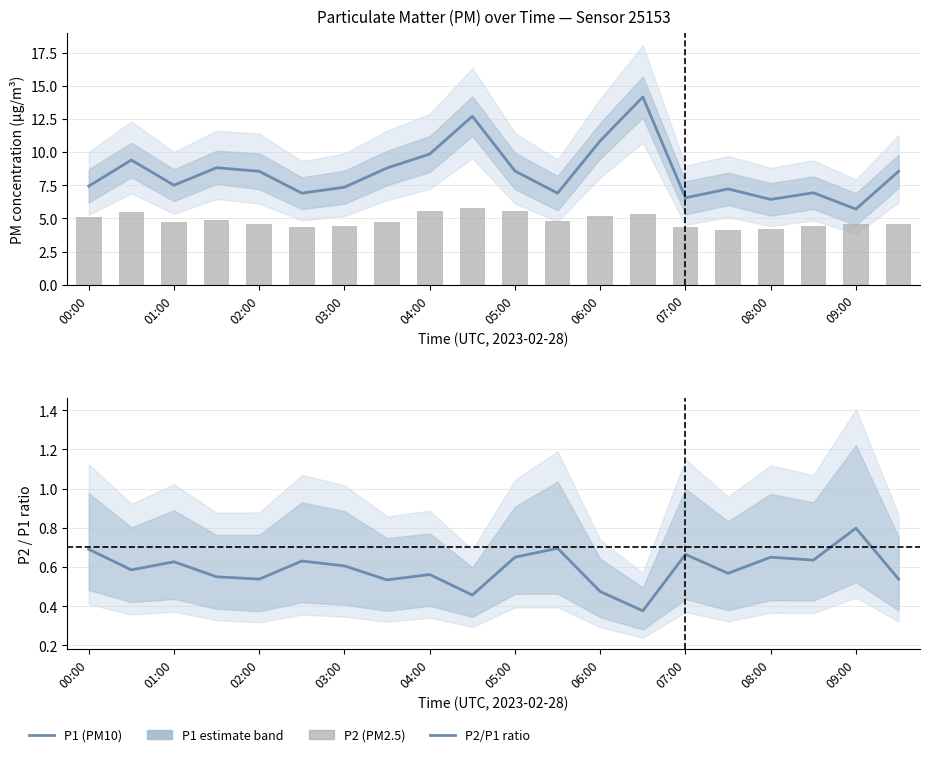

The P2 (bar) series shows 5.3 at 13. True or false?

True